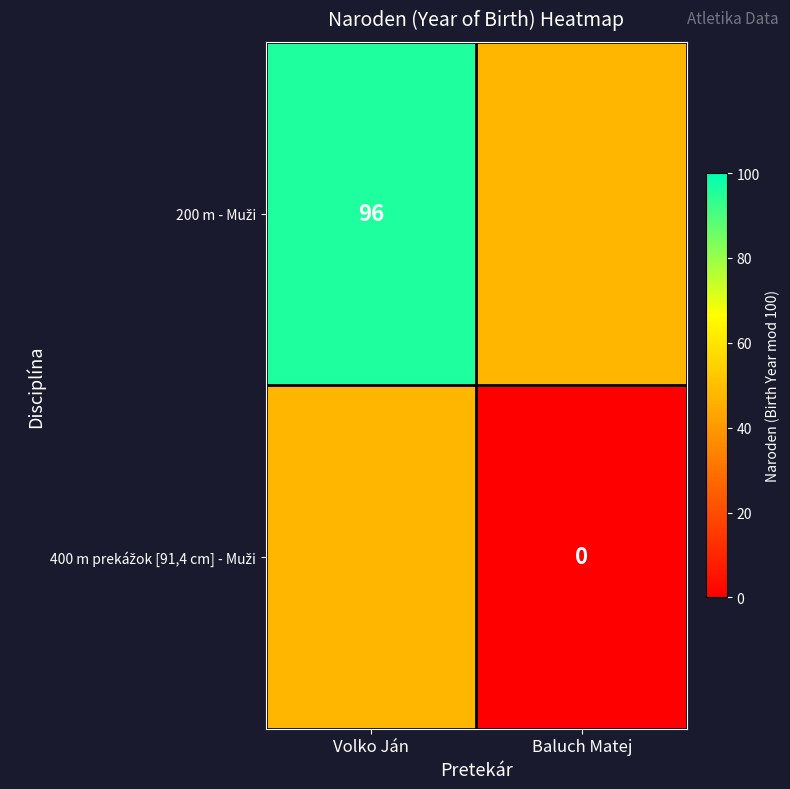

How many data points does each series have?

2